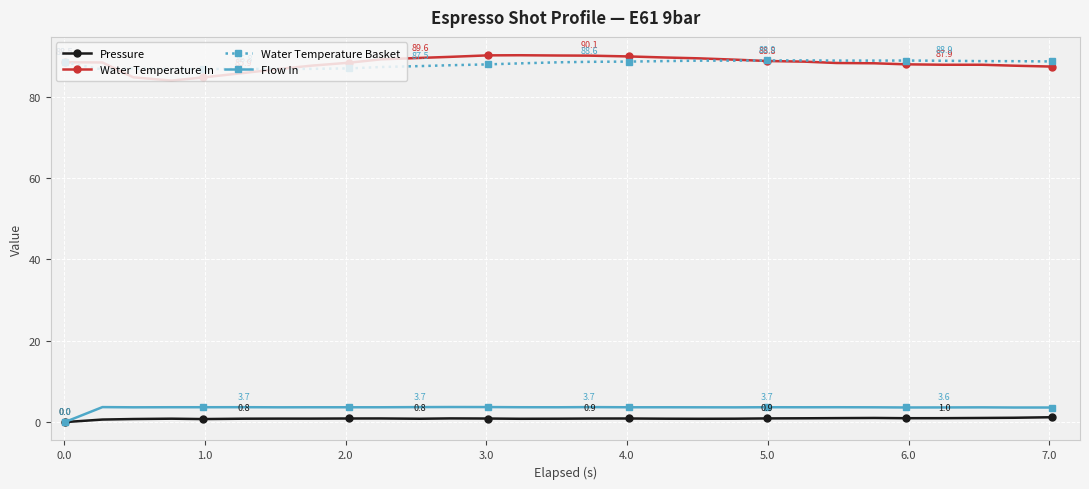

Does the chart have visible grid lines?

Yes